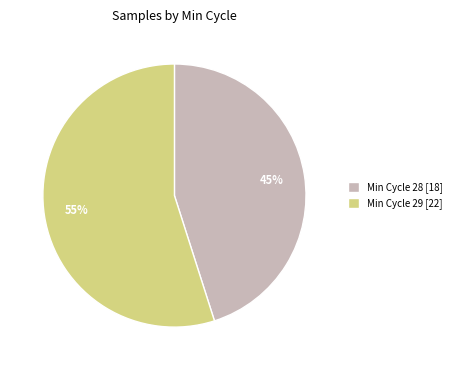

Count the number of slices in the pie.

2